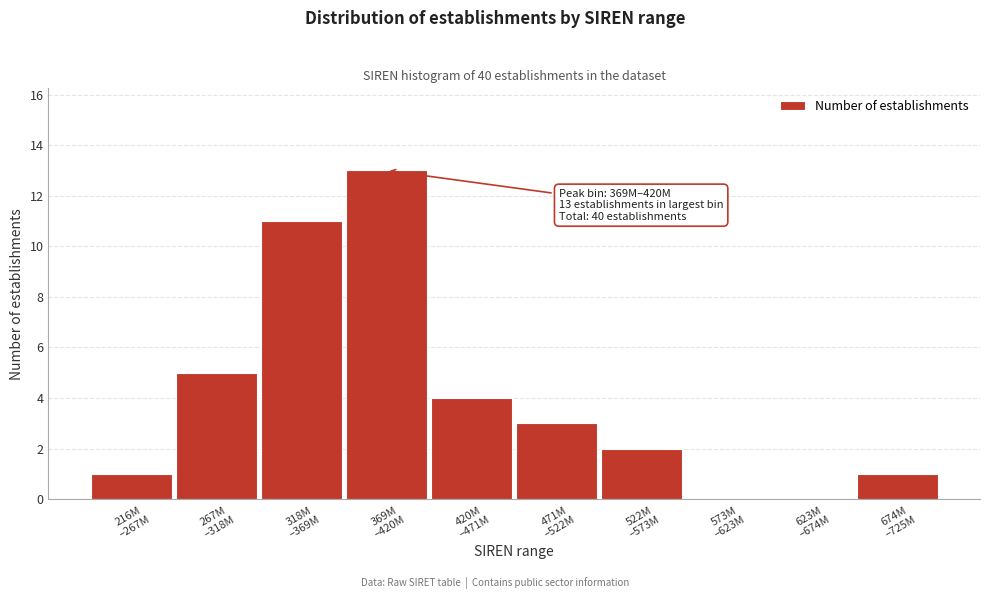

What is the sum of all values?

40